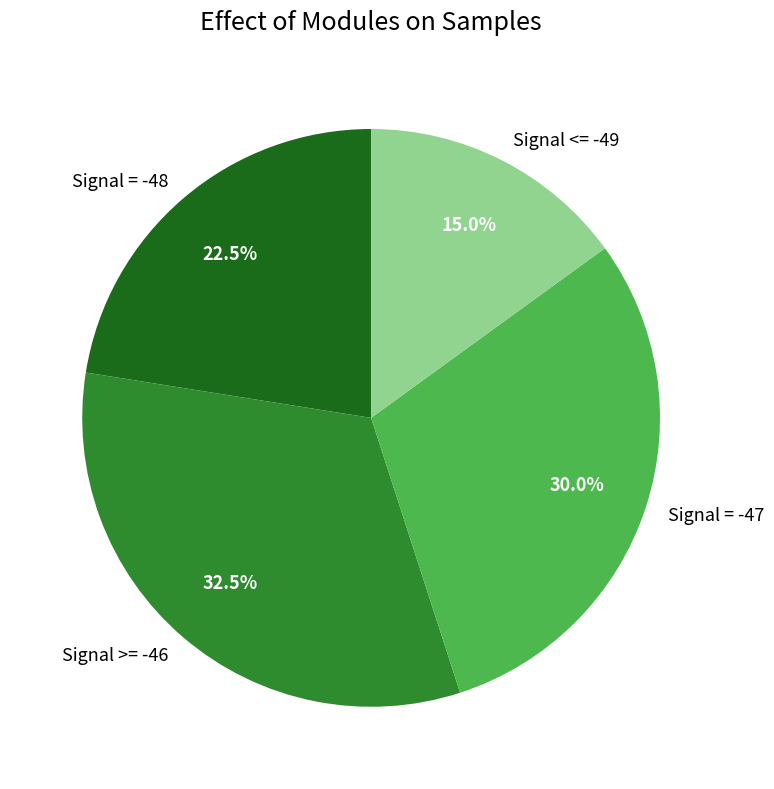

Does Signal <= -49 represent more than half of the total?

No